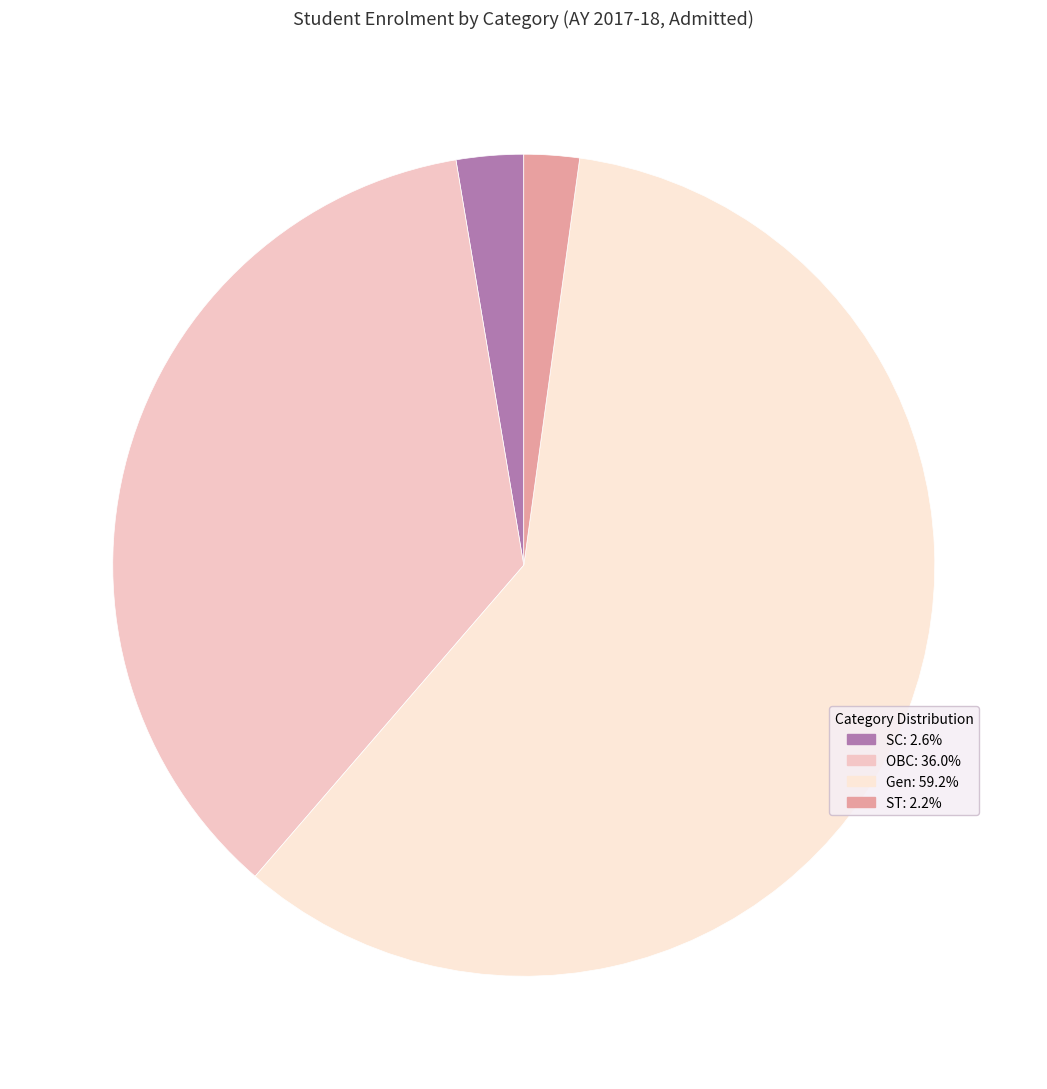

To the nearest percent, what portion does Gen represent?

59%